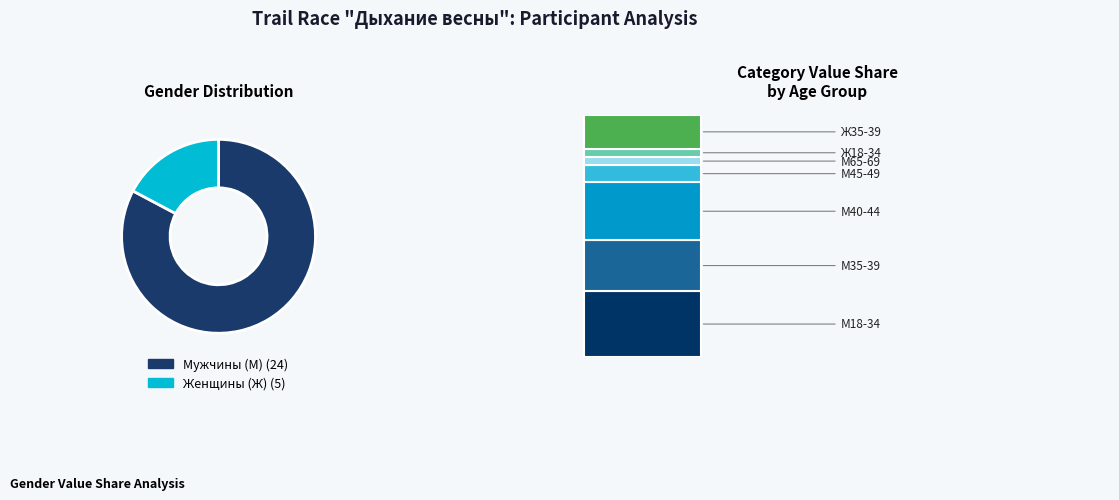

Rank the categories by value from highest to lowest.

М18-34, М40-44, М35-39, Ж35-39, М45-49, М65-69, Ж18-34